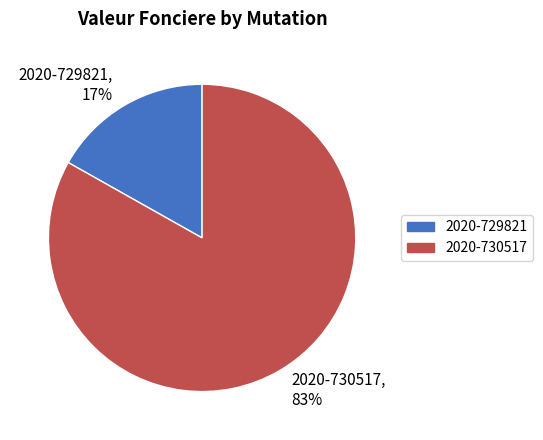

How many segments does this pie chart have?

2